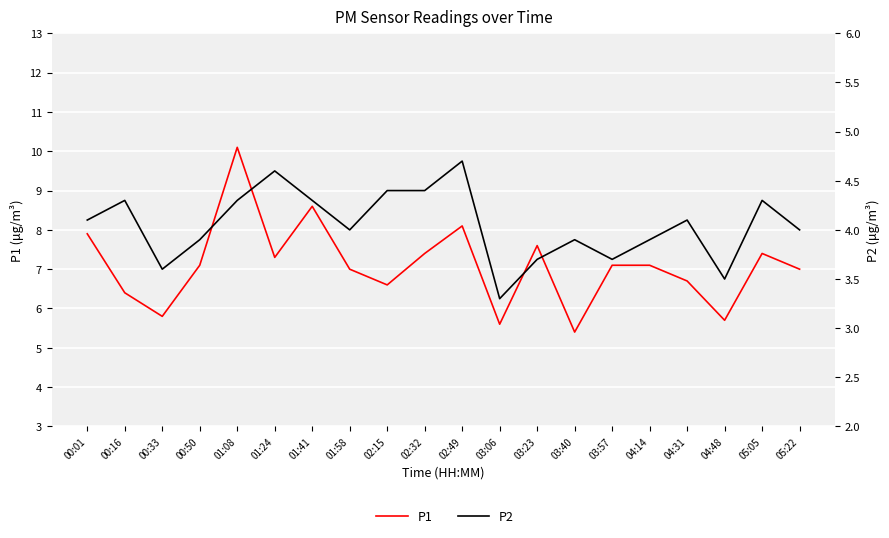

What is the difference between the second highest and minimum values in the P2 series?

1.3